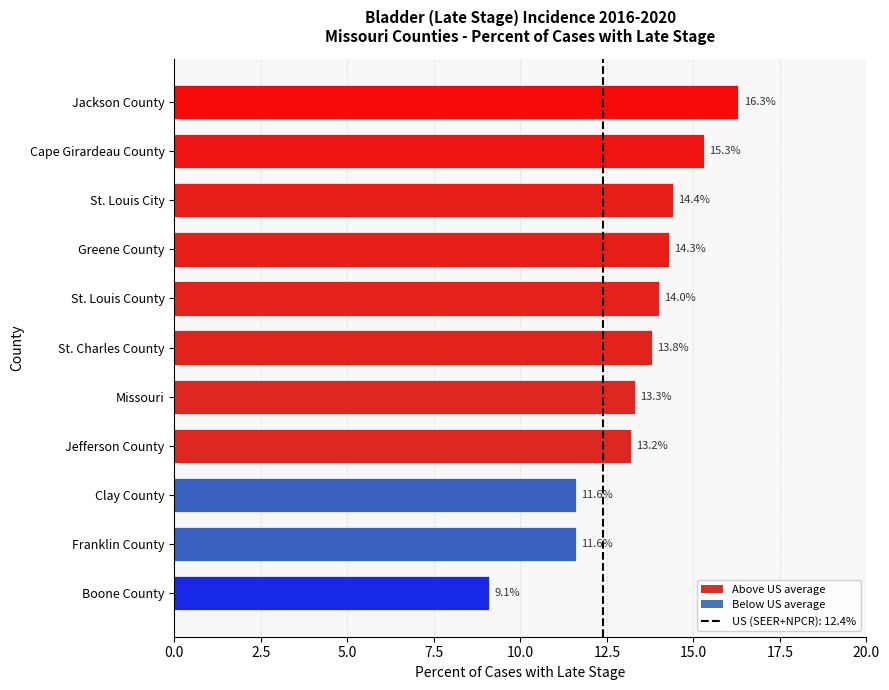

Which category has the lowest value across all series?

Boone County